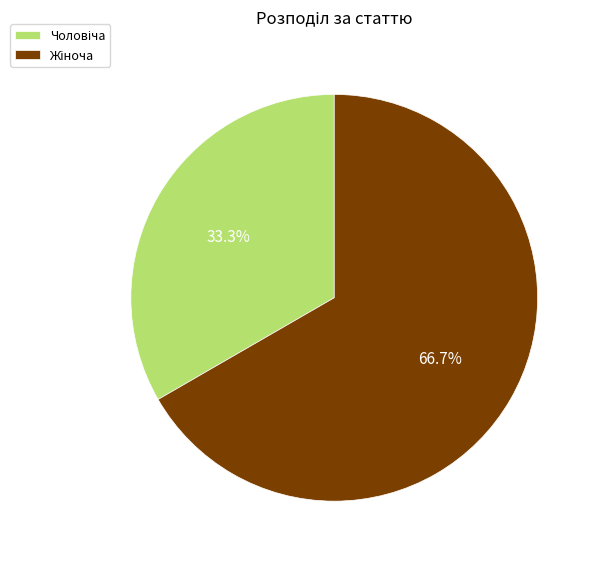

Does any single category account for the majority?

Yes